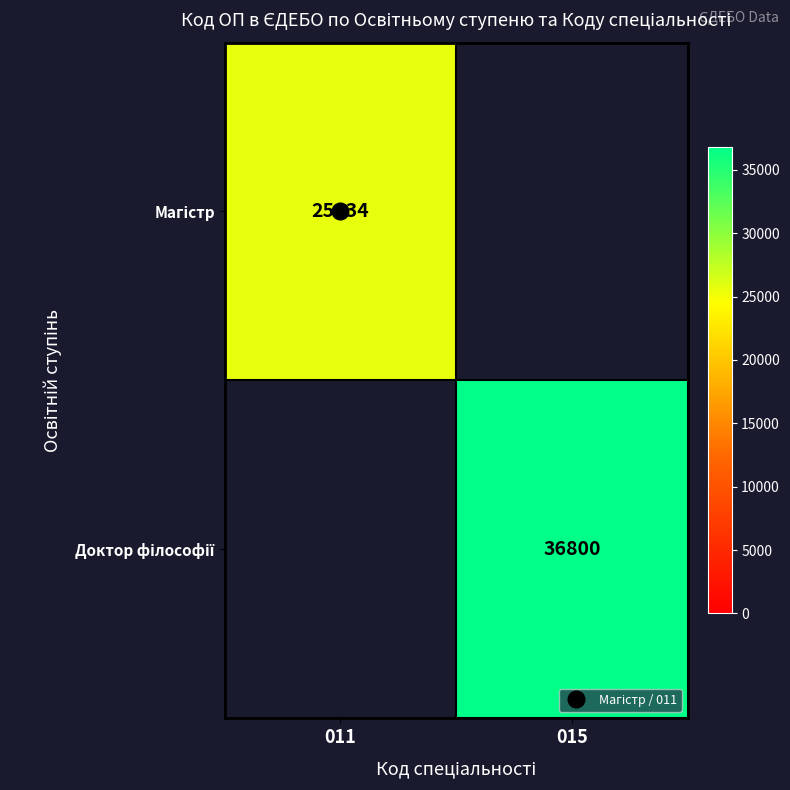

What is the difference between the highest and lowest values at 011?

25634